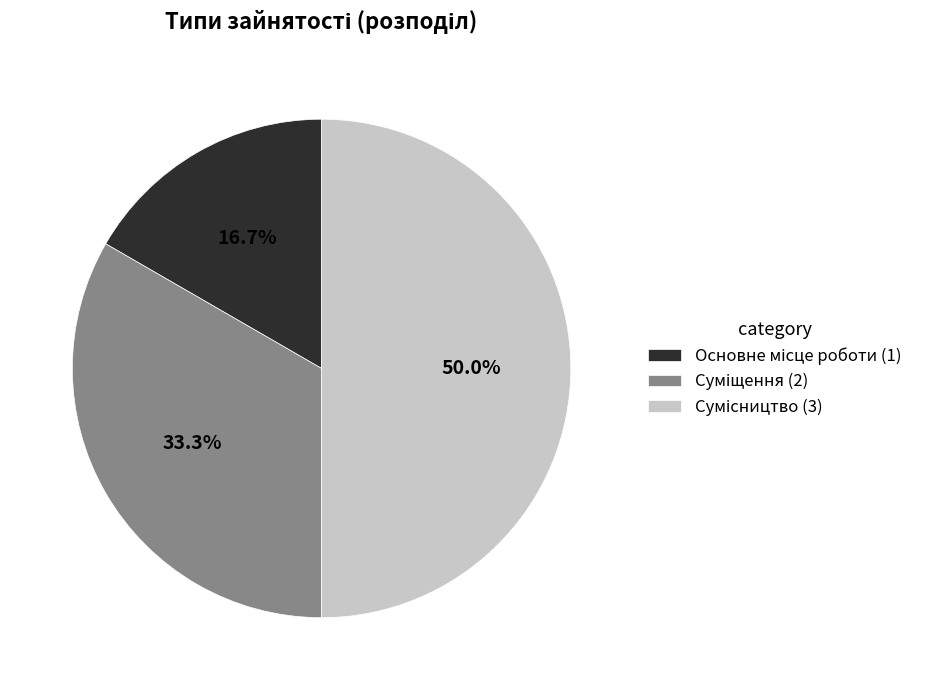

To the nearest percent, what is the average slice percentage?

33%